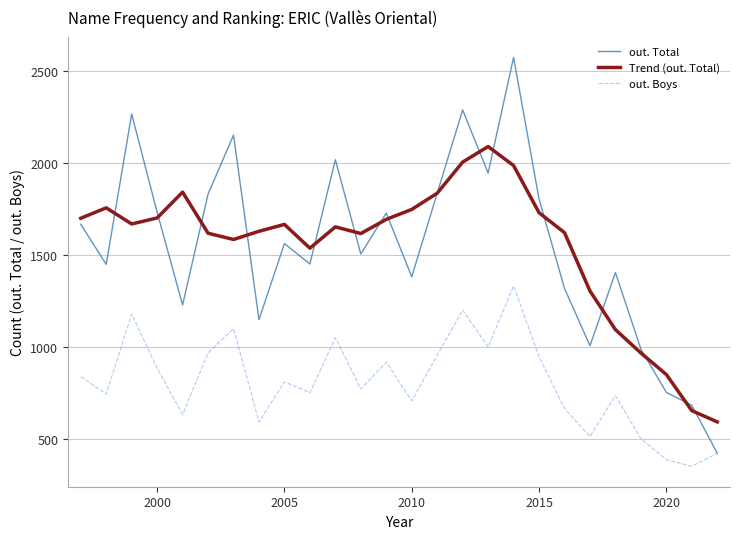

What are all the series names shown in the legend?

out. Total, Trend (out. Total), out. Boys